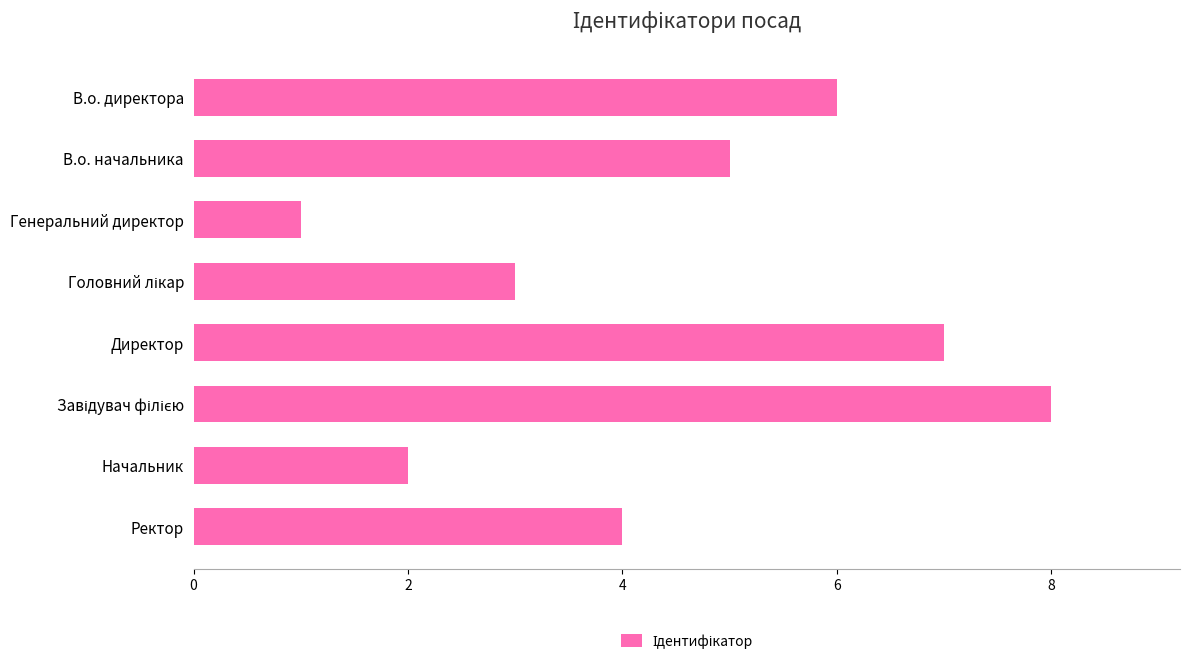

Does the chart contain stacked bars?

No